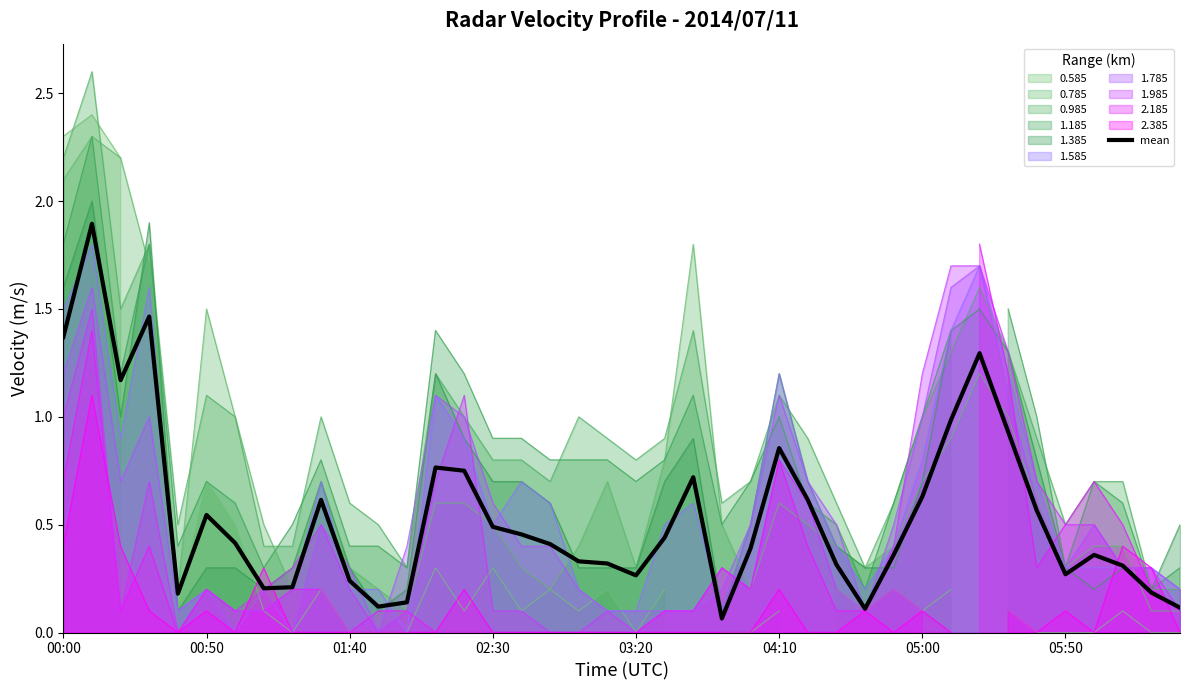

How many data points does each series have?

40